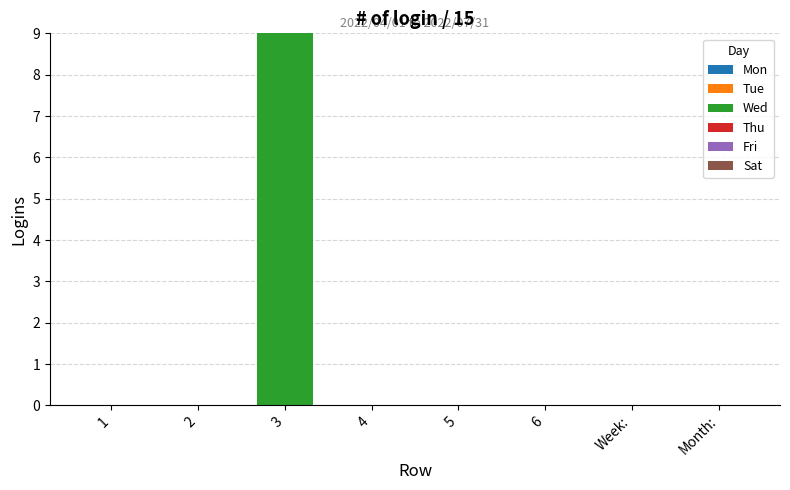

What is the maximum value shown in the chart?

9